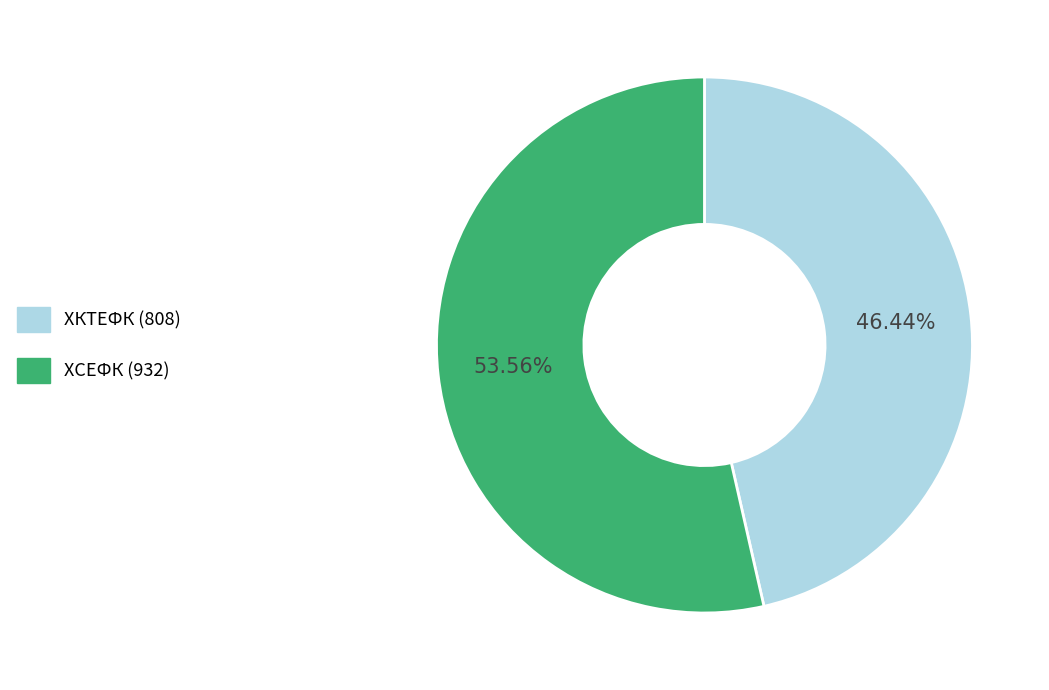

Rank the categories by value from lowest to highest.

ХКТЕФК (808), ХСЕФК (932)